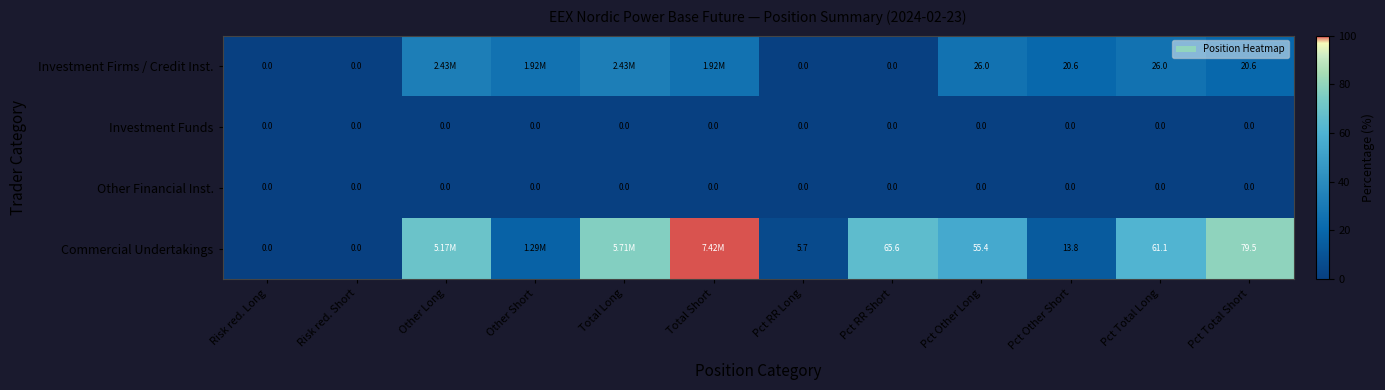

What is the difference between the highest and lowest values at Pct Other Long?

55.4